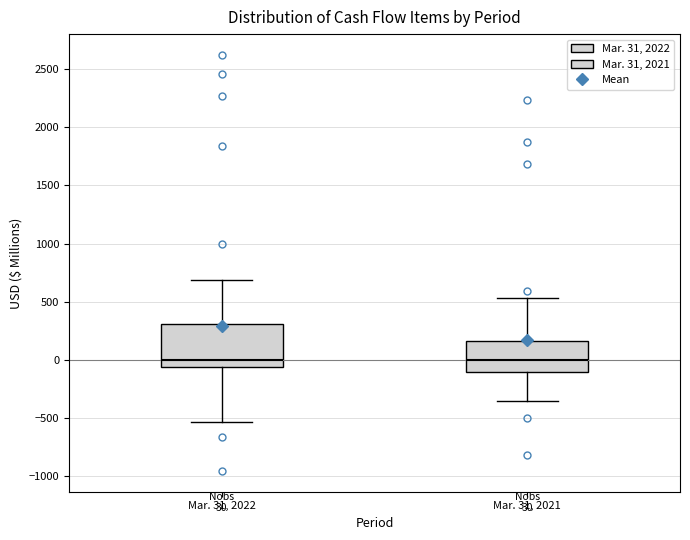

Which box is the tallest, from its lower edge to its upper edge?

Mar. 31, 2022